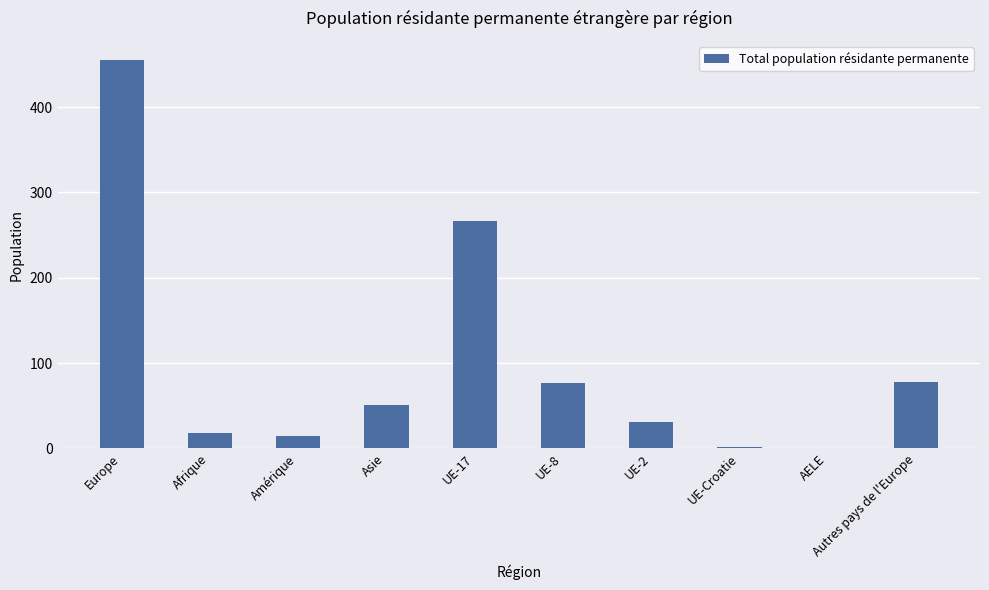

What is the difference between the values at UE-8 and Asie?

26